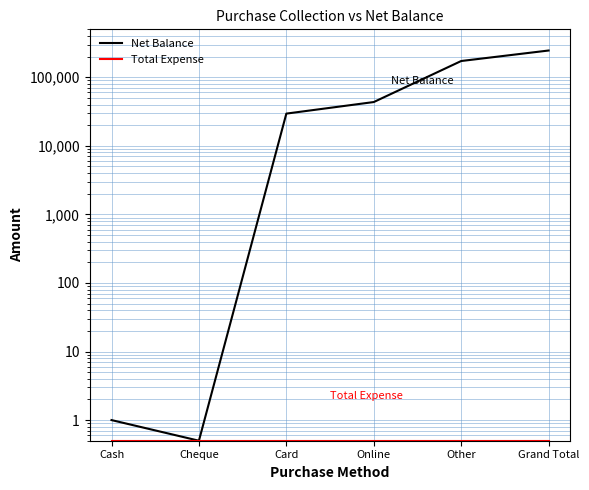

Does the chart display data point markers on the line(s)?

No